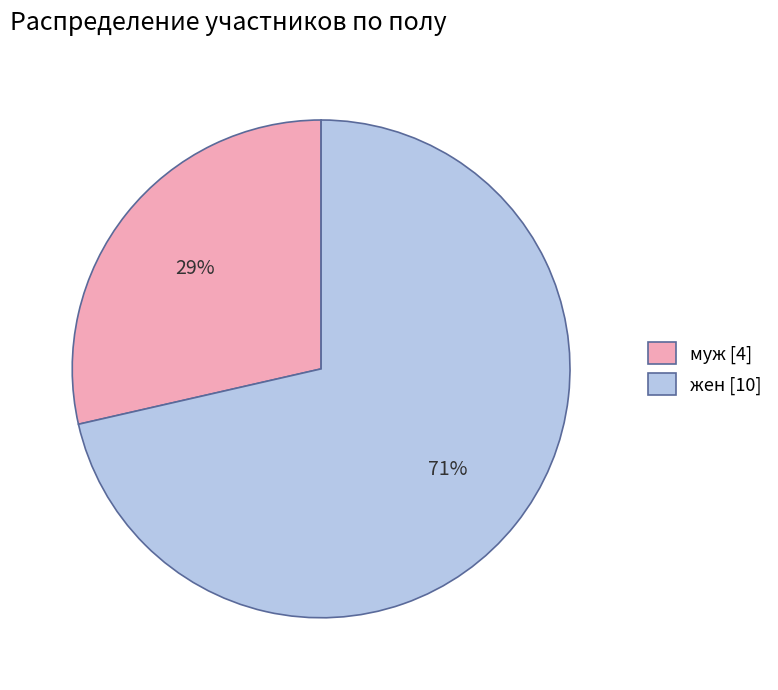

Is it true that муж is 39% of the pie?

False